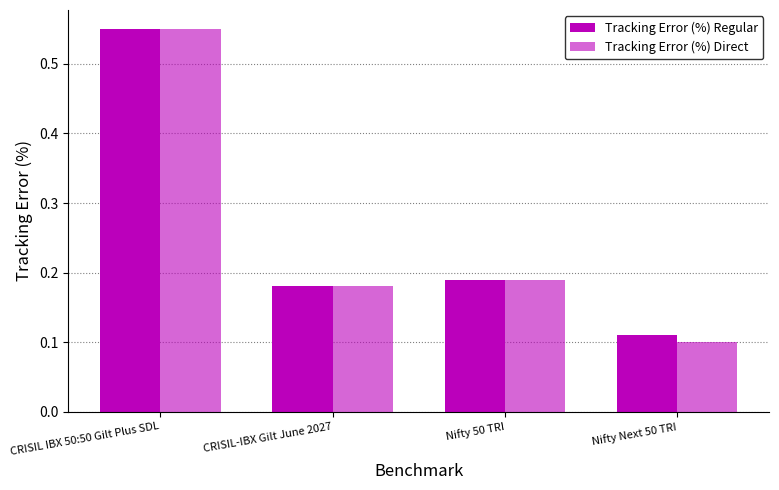

How many bars are there in total?

8